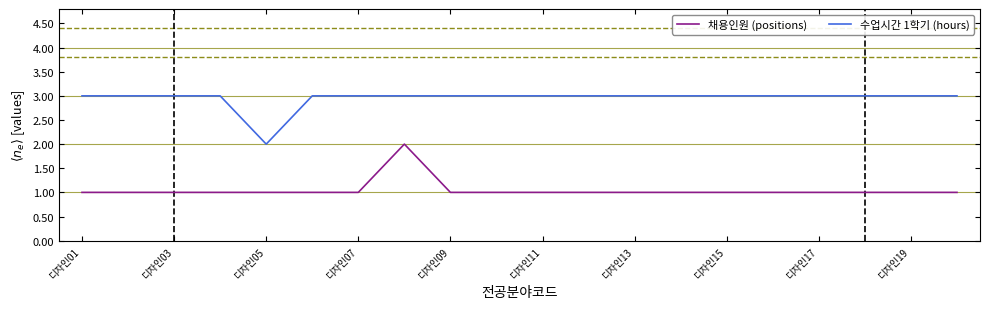

Rank the series by their maximum value, from lowest to highest.

채용인원 (positions), 수업시간 1학기 (hours)